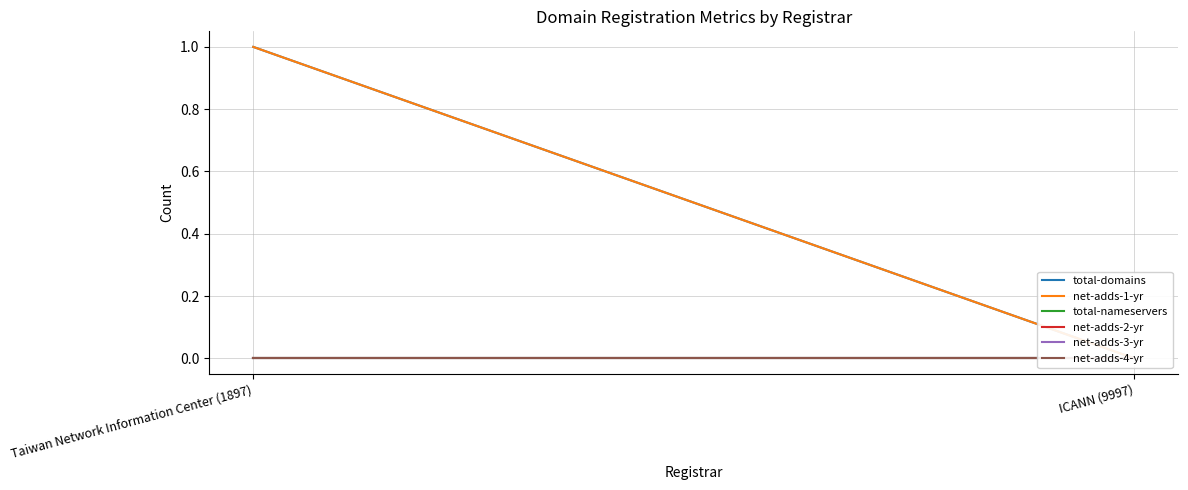

Which series has the widest spread of values?

total-domains